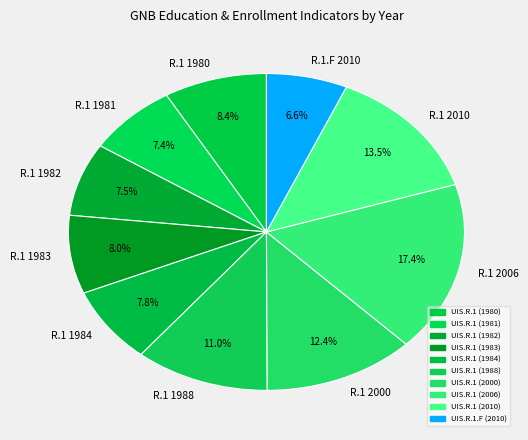

What percentage do R.1 1983 and R.1 2000 together represent?

20.4%